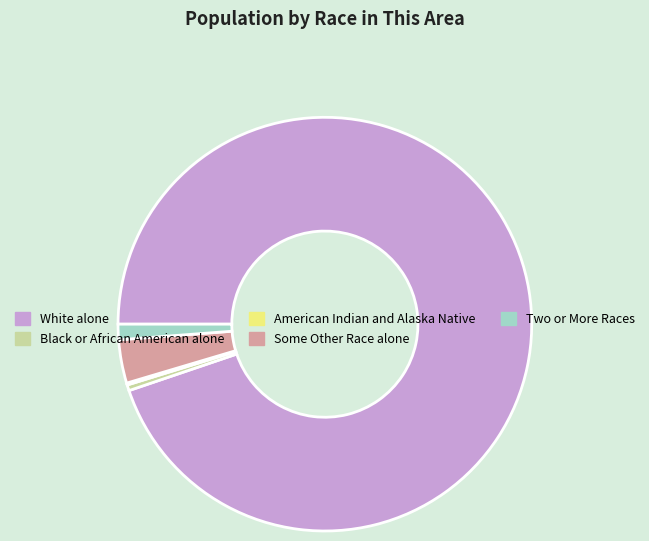

The Two or More Races slice represents 8% of the pie. True or false?

False